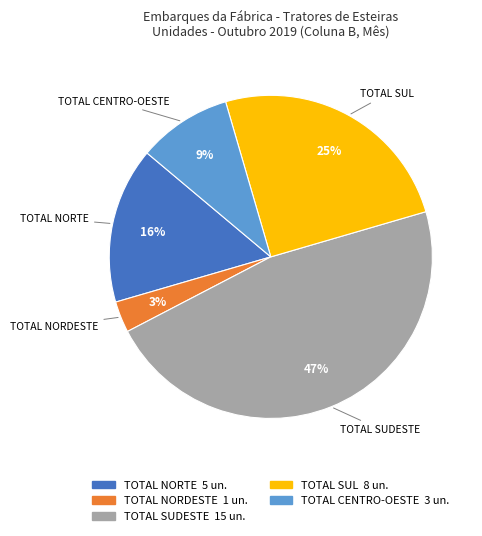

How many segments does this pie chart have?

5